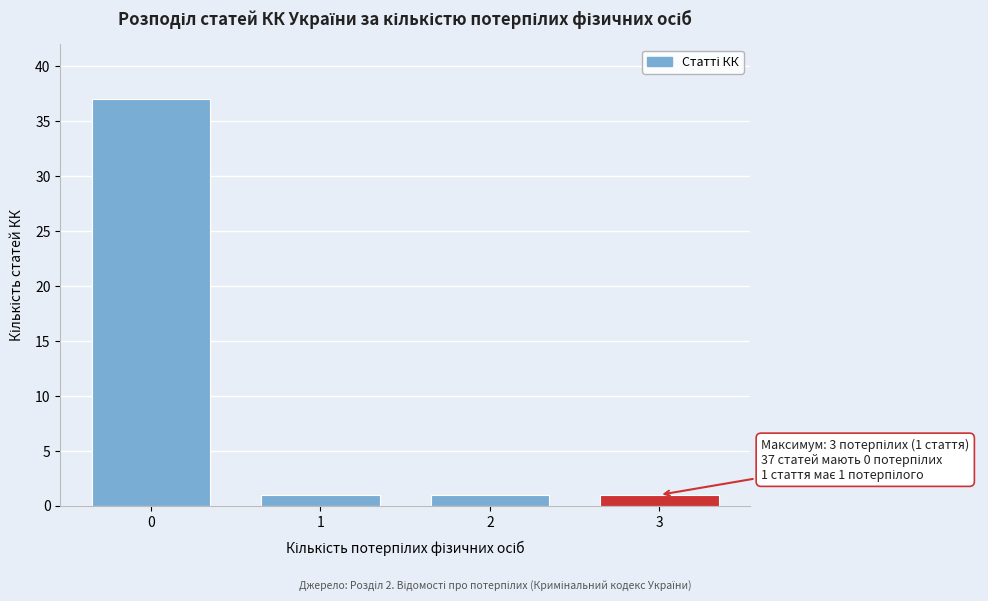

Reading right to left, extract all data points from this chart.

3=1	2=1	1=1	0=37